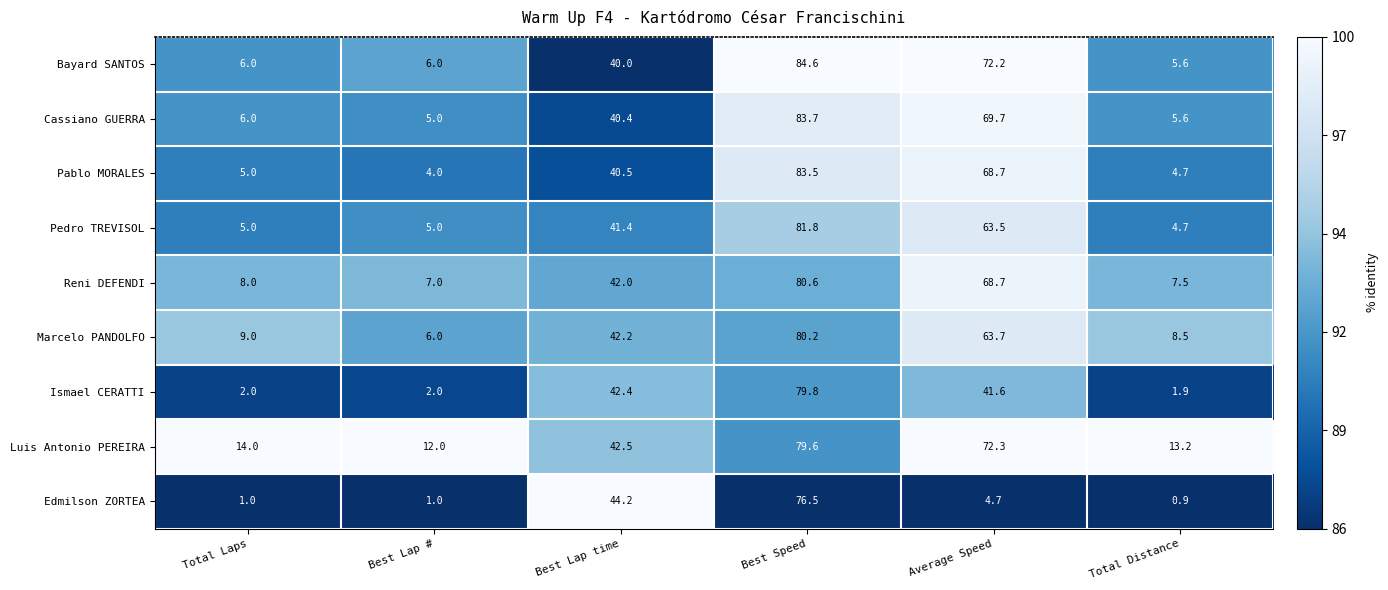

Rank the series by their maximum value, from lowest to highest.

Edmilson ZORTEA, Luis Antonio PEREIRA, Ismael CERATTI, Marcelo PANDOLFO, Reni DEFENDI, Pedro TREVISOL, Pablo MORALES, Cassiano GUERRA, Bayard SANTOS